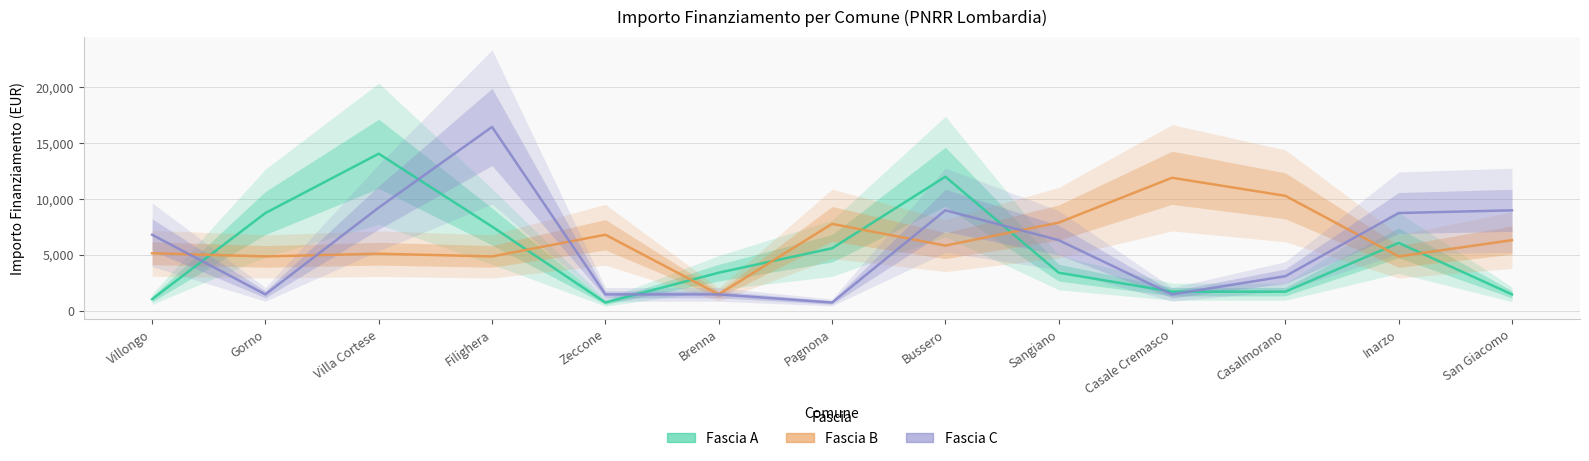

What is the label of the 1st point from the right?

San Giacomo